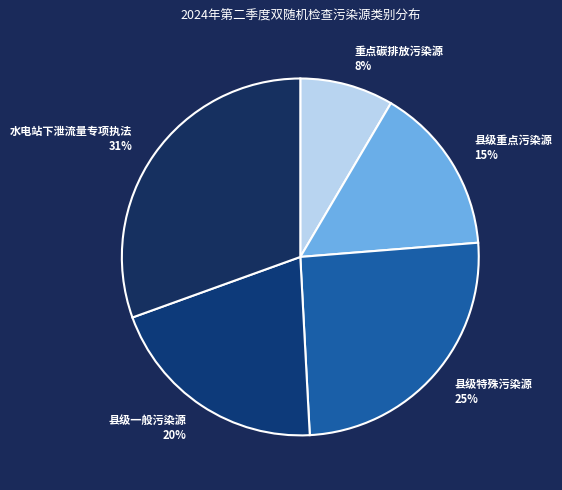

Is the sum of 县级重点污染源 and 重点碳排放污染源 greater than half?

No